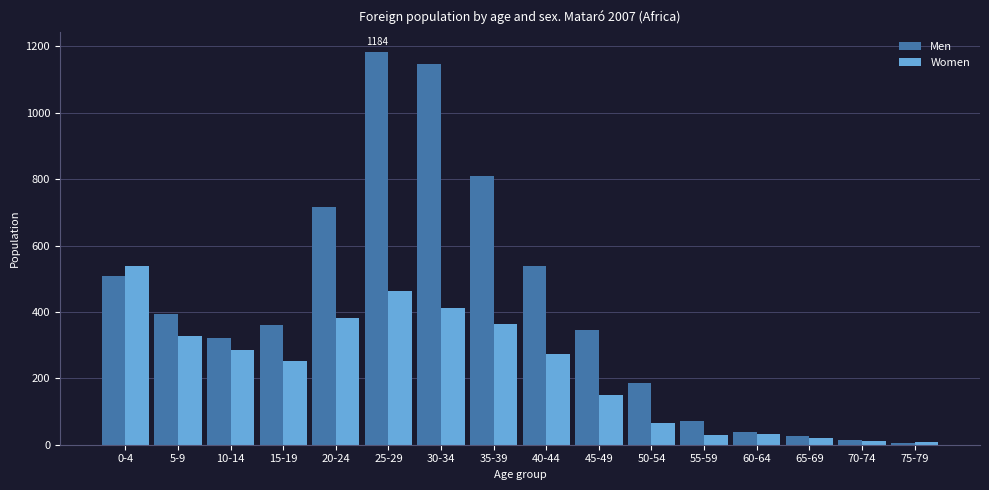

The value of Women at 0-4 is 210. True or false?

False